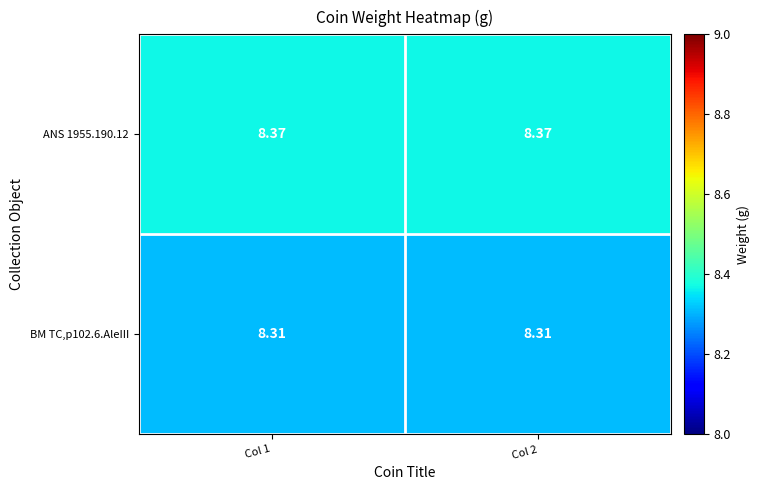

At Col 2, list the series in order from largest to smallest.

ANS 1955.190.12, BM TC,p102.6.AleIII